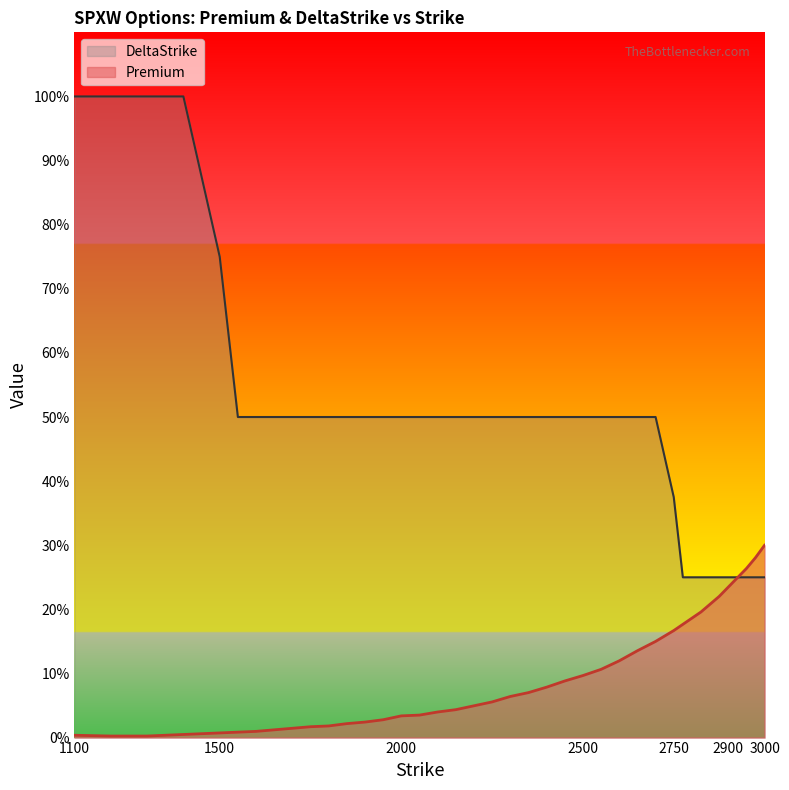

True or false: Premium has a value of 6.9 at 3000.

False